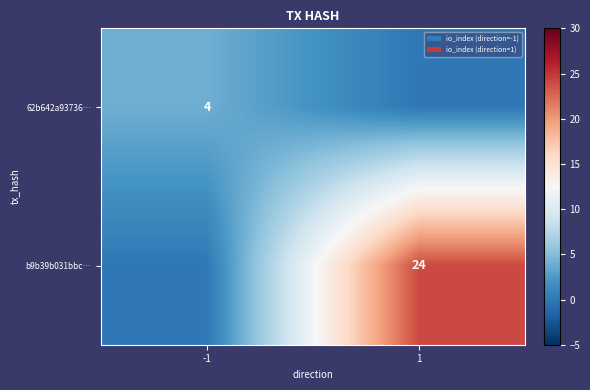

At how many categories does at least one series exceed 5?

1